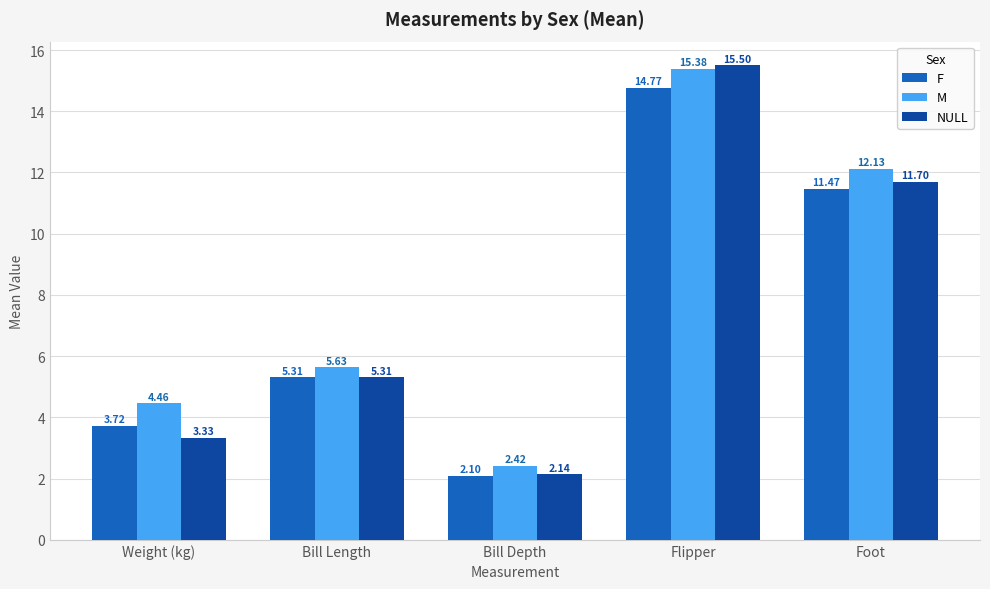

Which series changed the most between Weight (kg) and Bill Length?

NULL